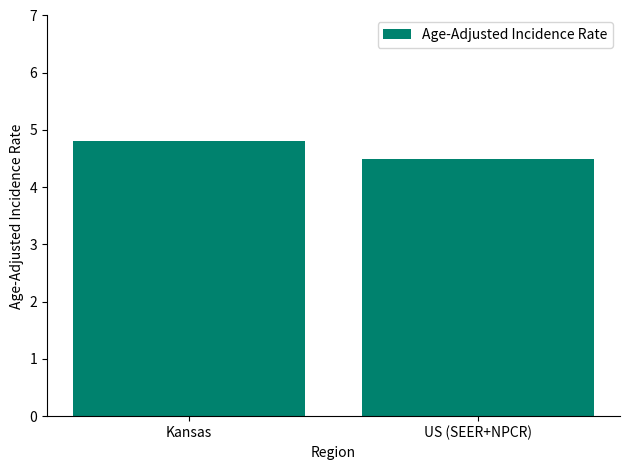

Reading right to left, extract all data points from this chart.

4.5	4.8